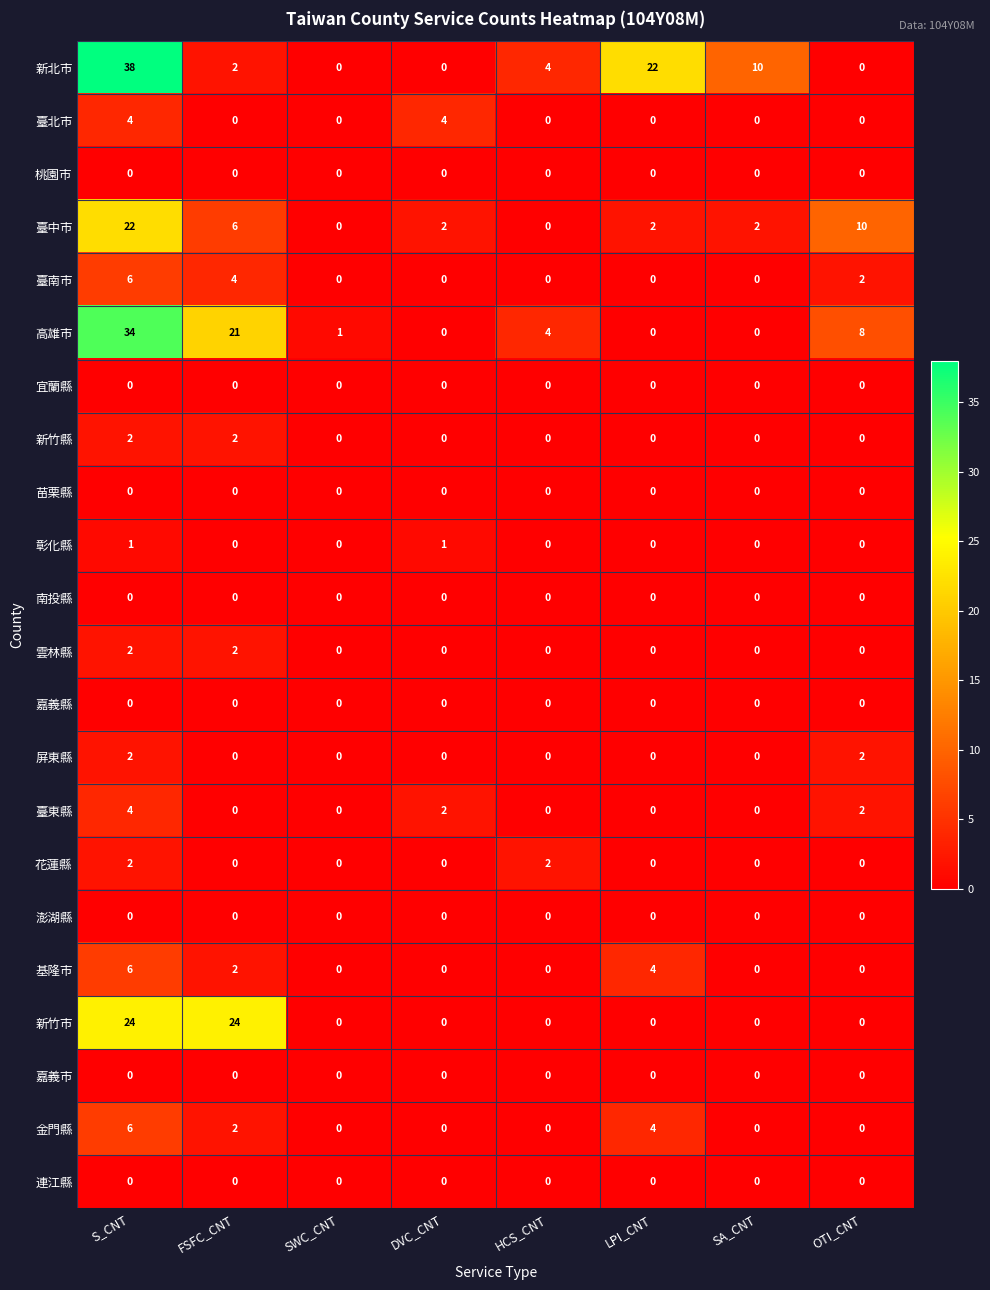

At which label is 新北市 closest to 19?

LPI_CNT